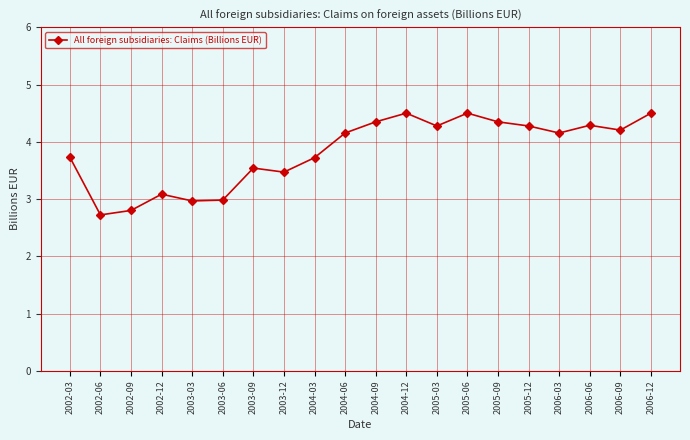

True or false: the data has more than 0 interior local peaks.

True